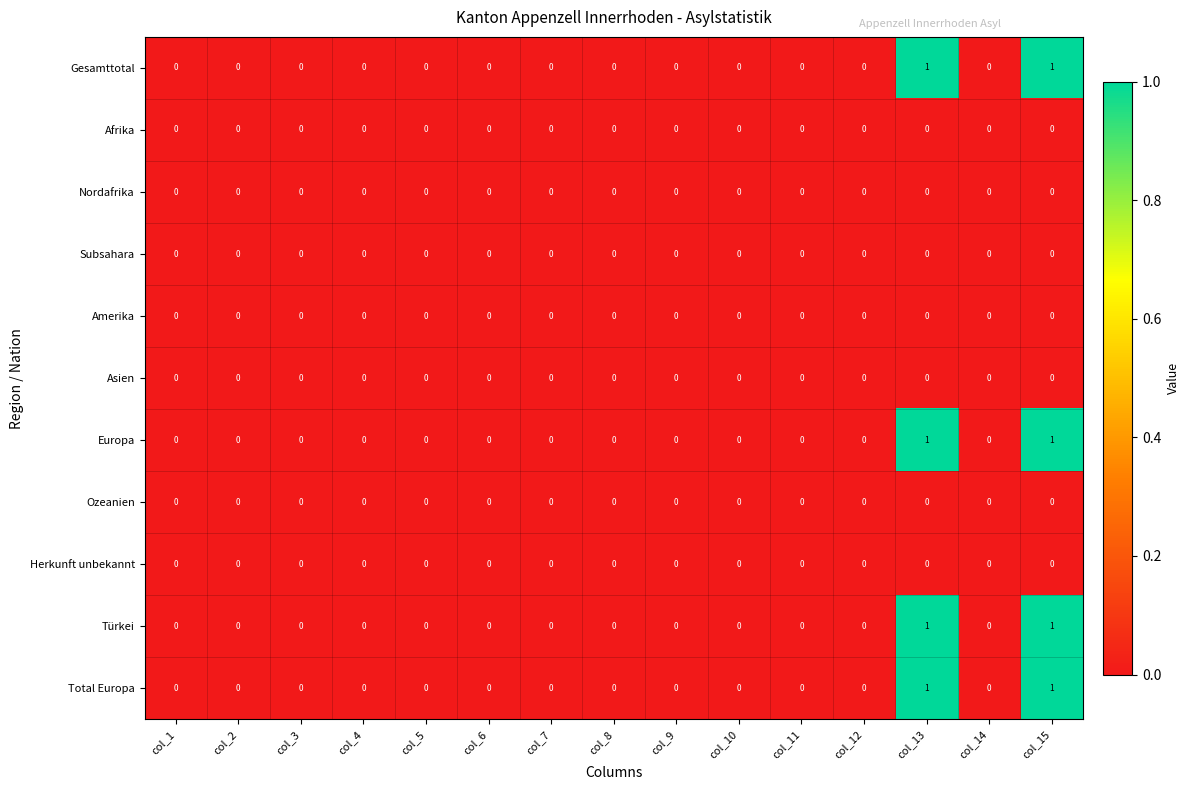

The value of Nordafrika at col_11 is 0. True or false?

True